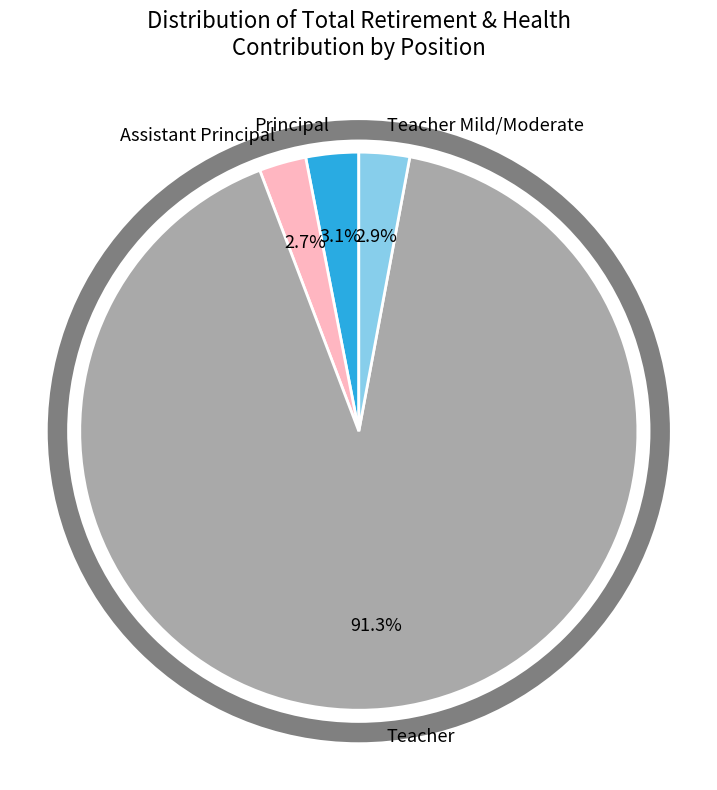

Combined, do Assistant Principal and Teacher Mild/Moderate account for over 50%?

No